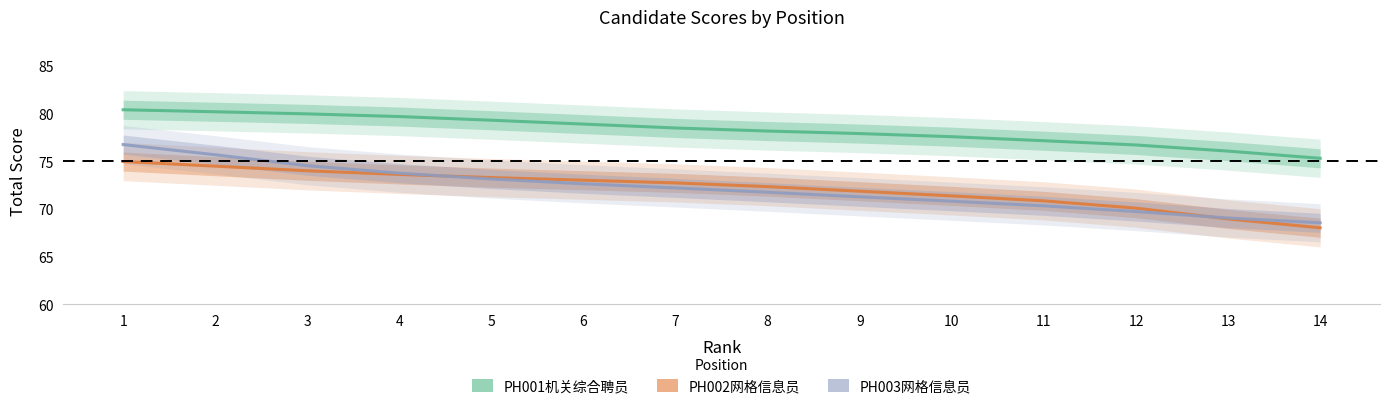

True or false: PH003网格信息员 has a value of 36.2 at 7.

False